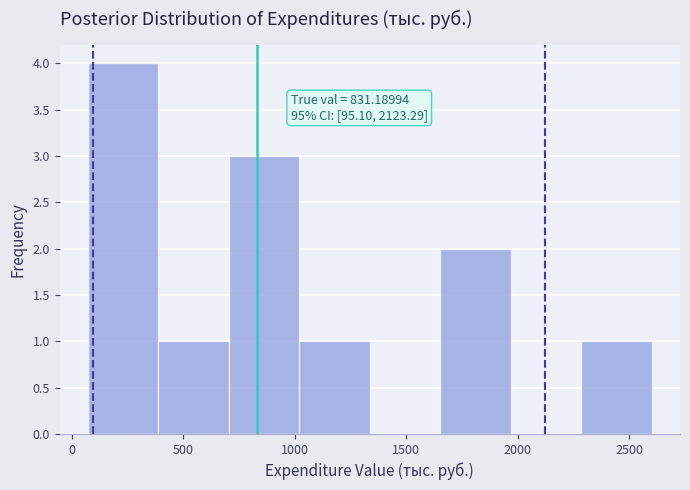

Over which range of the x-axis is the bar tallest?

50 to 400